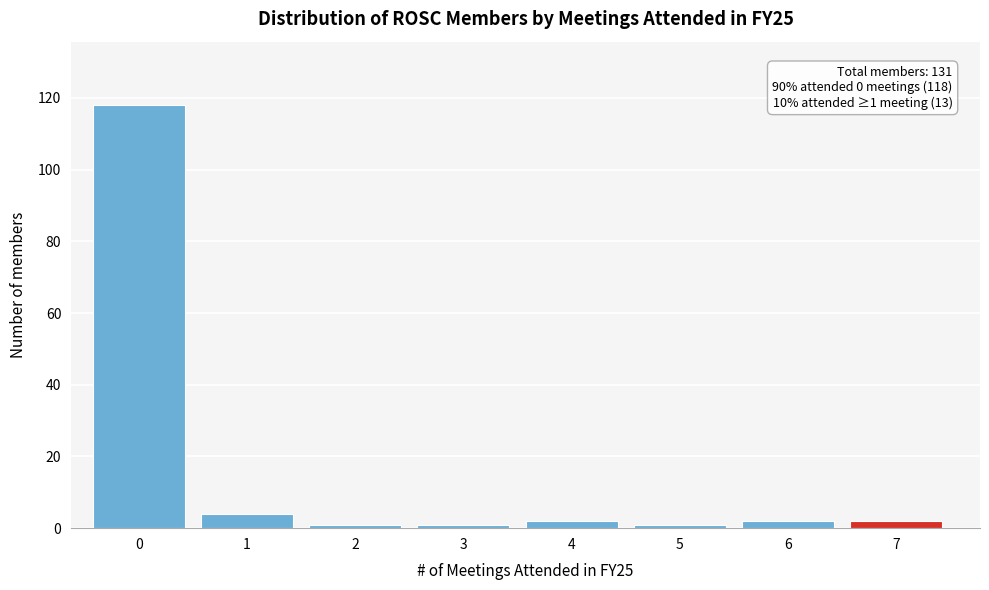

Reading left to right, list all the values displayed in this chart.

118	4	1	1	2	1	2	2